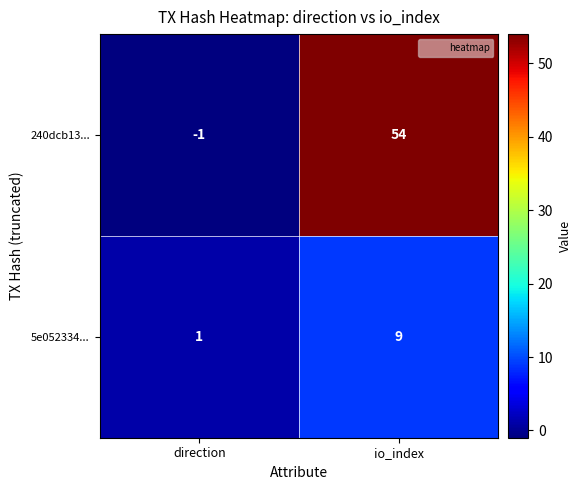

Is it true that 240dcb13... equals 54 at io_index?

True